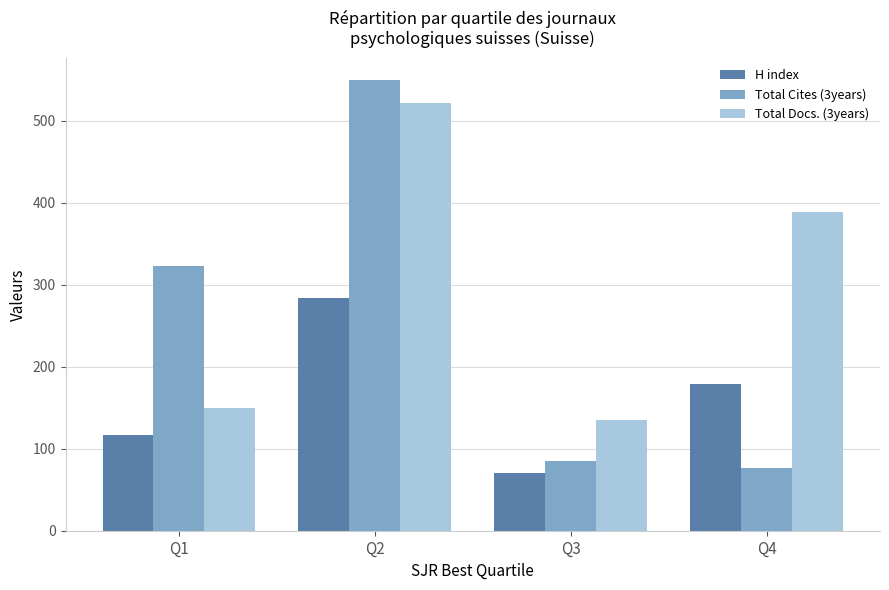

Which series has the largest total across all categories?

Total Docs. (3years)